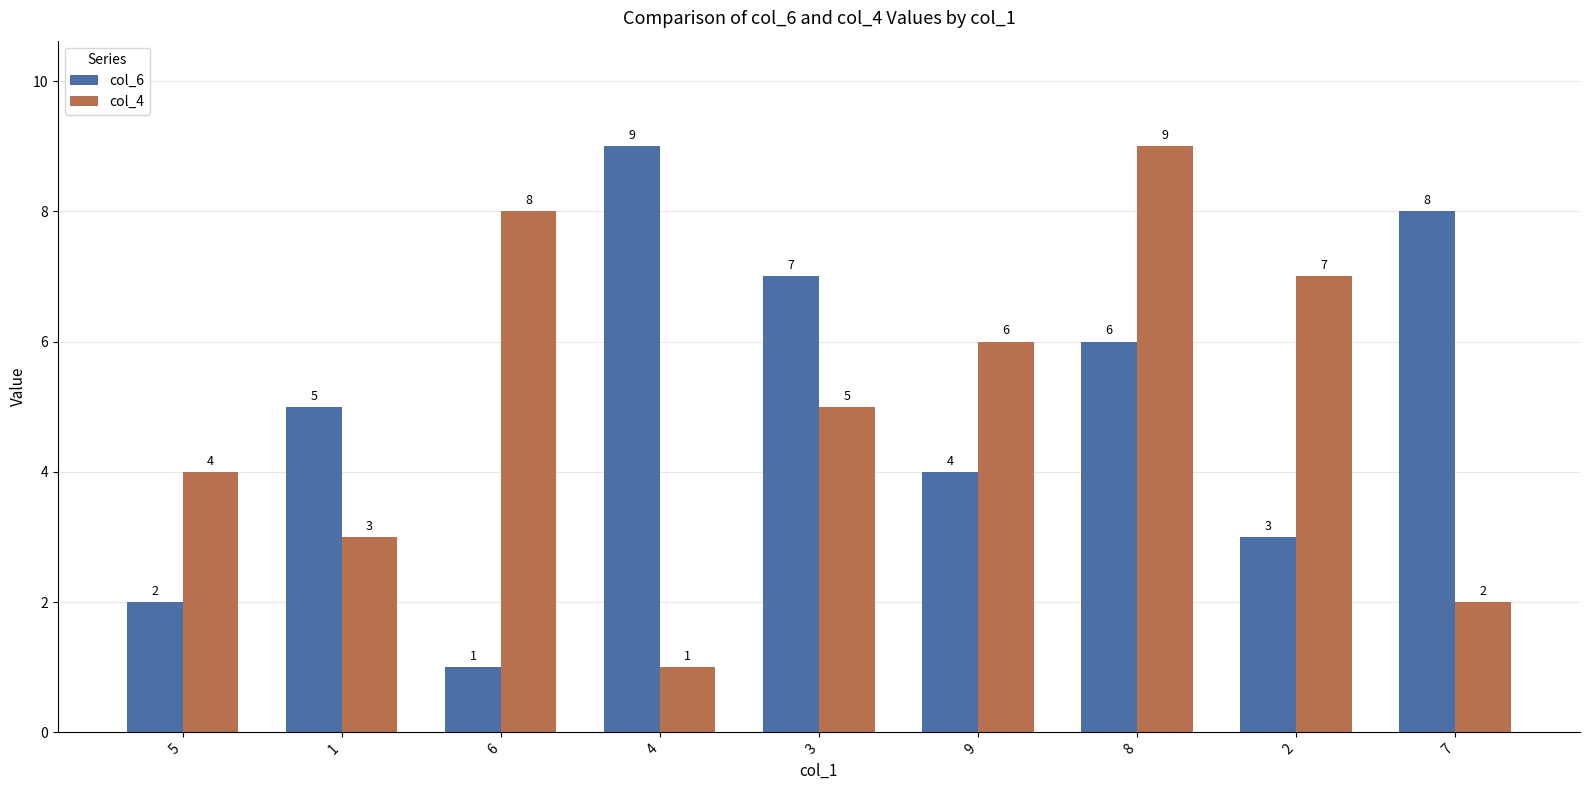

What is the sum of all col_6 values?

45